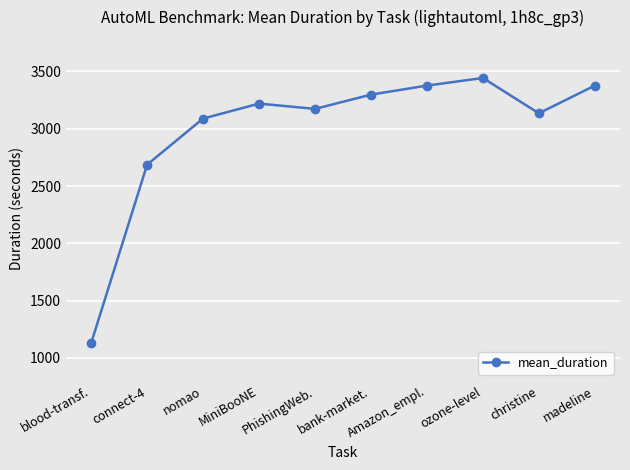

What is the minimum value shown in the chart?

1128.7